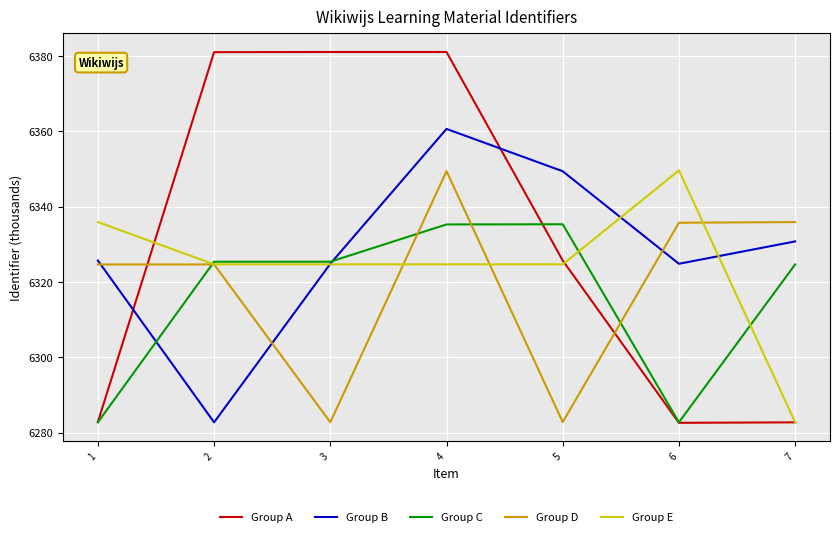

True or false: Group B has a value of 6349.4 at 5.

True